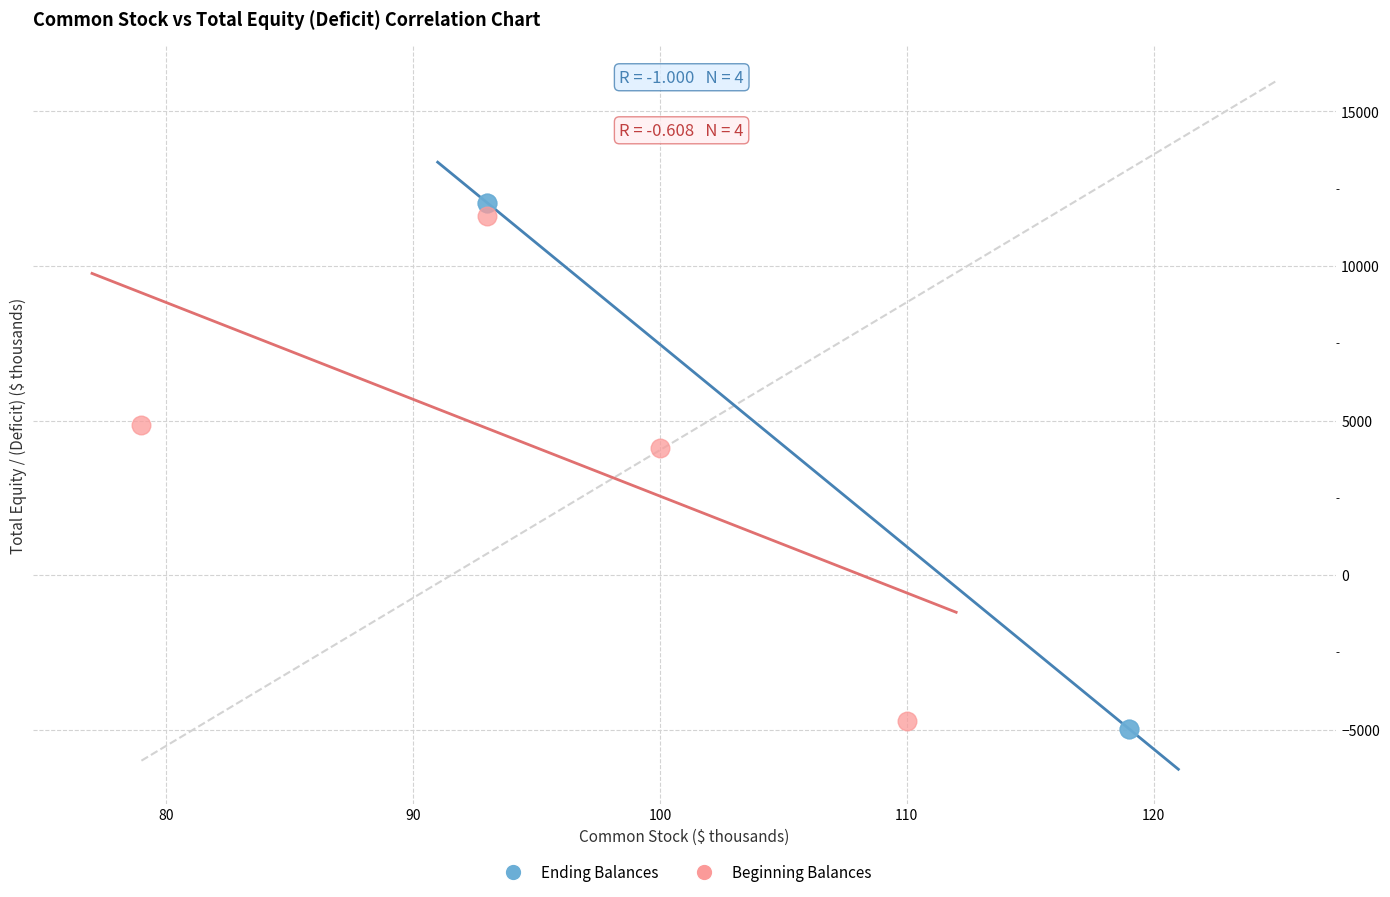

Which series reaches the minimum Y coordinate?

Ending Balances